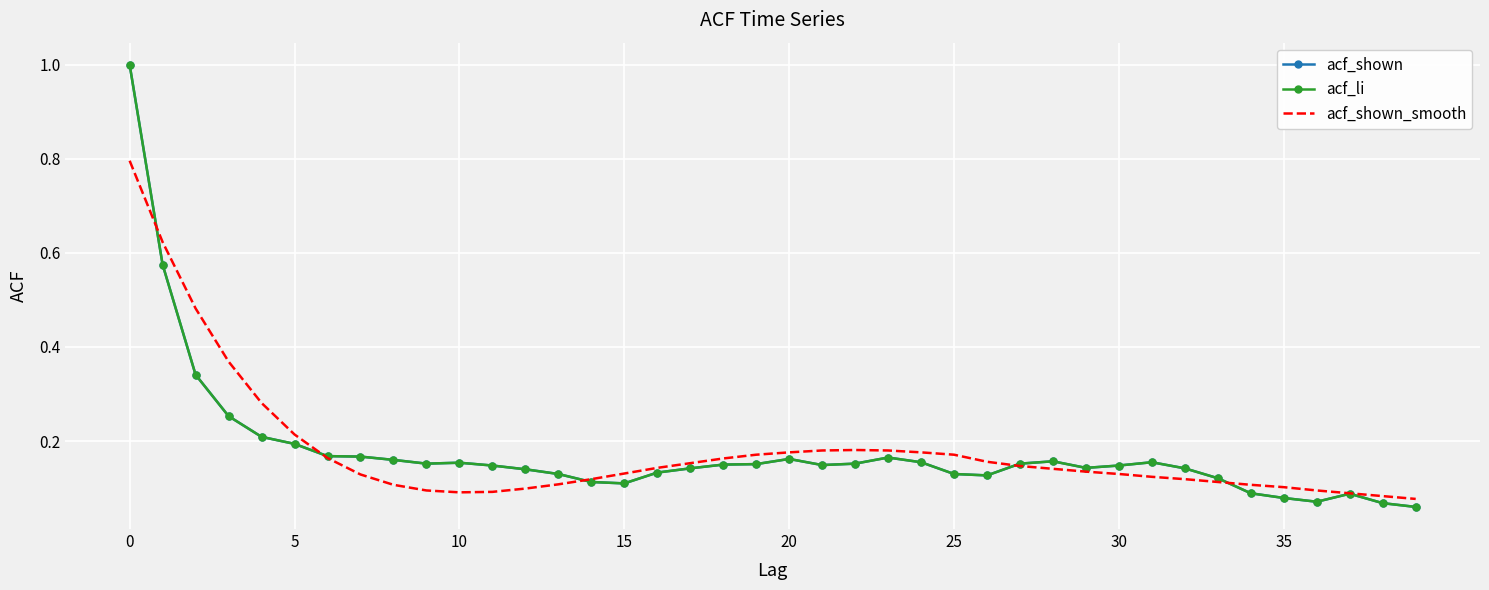

What is the greatest value displayed?

1.0